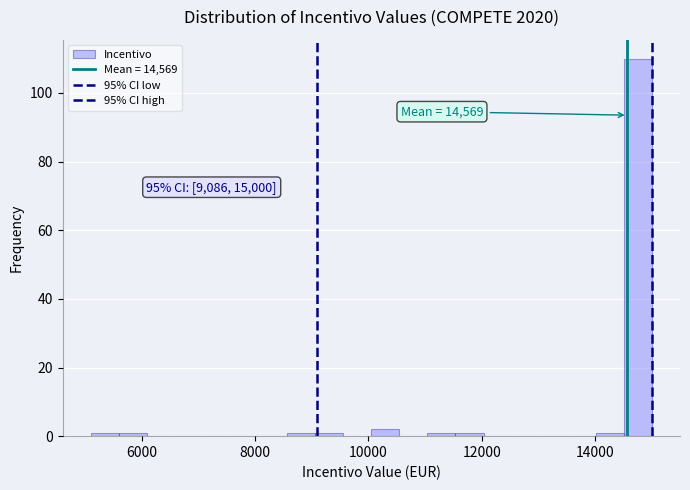

Around what value on the x-axis is the tallest bar? Give the approximate position of its centre, as read against the axis.

14800